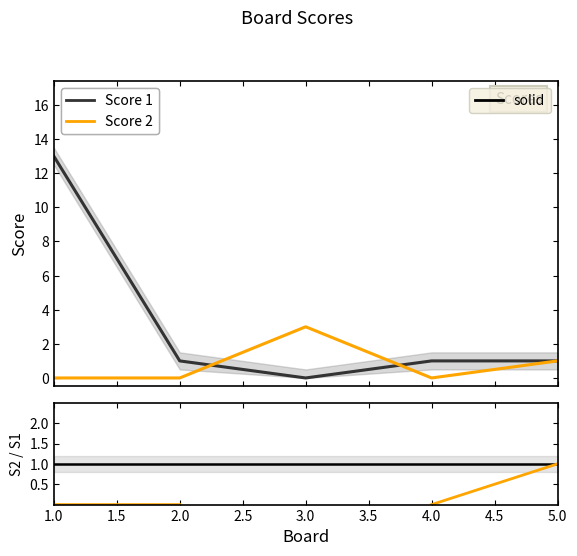

Which series has the widest spread of values?

Score 1